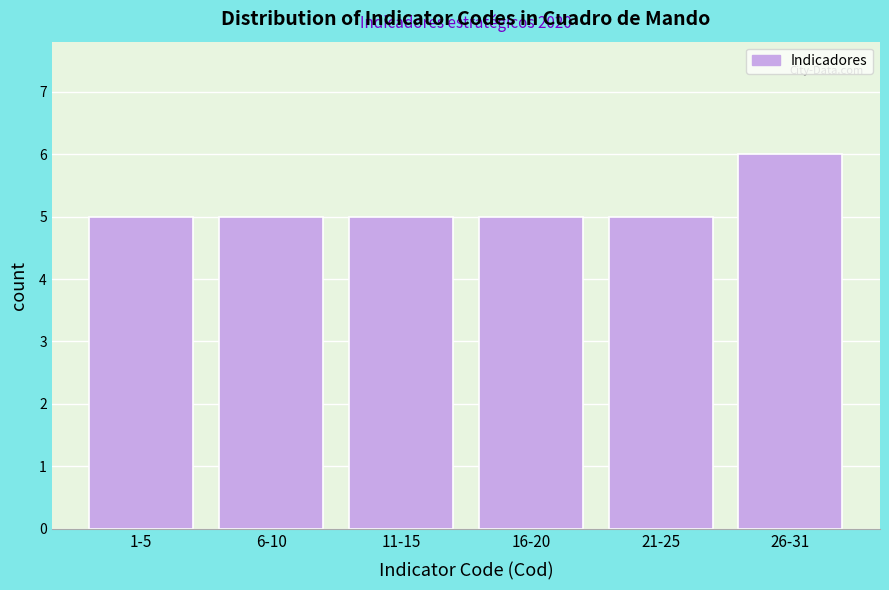

Reading left to right, transcribe all the data shown in this chart.

1-5=5	6-10=5	11-15=5	16-20=5	21-25=5	26-31=6